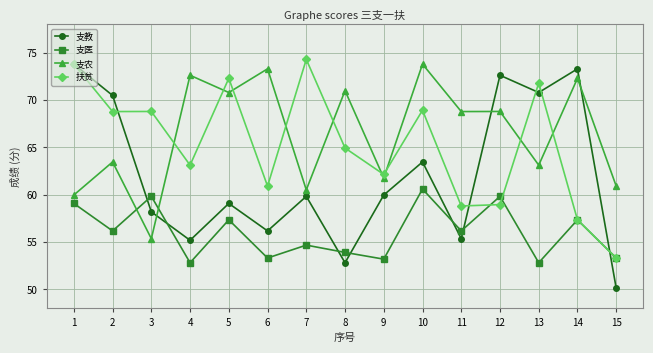

At how many categories does at least one series exceed 73?

5